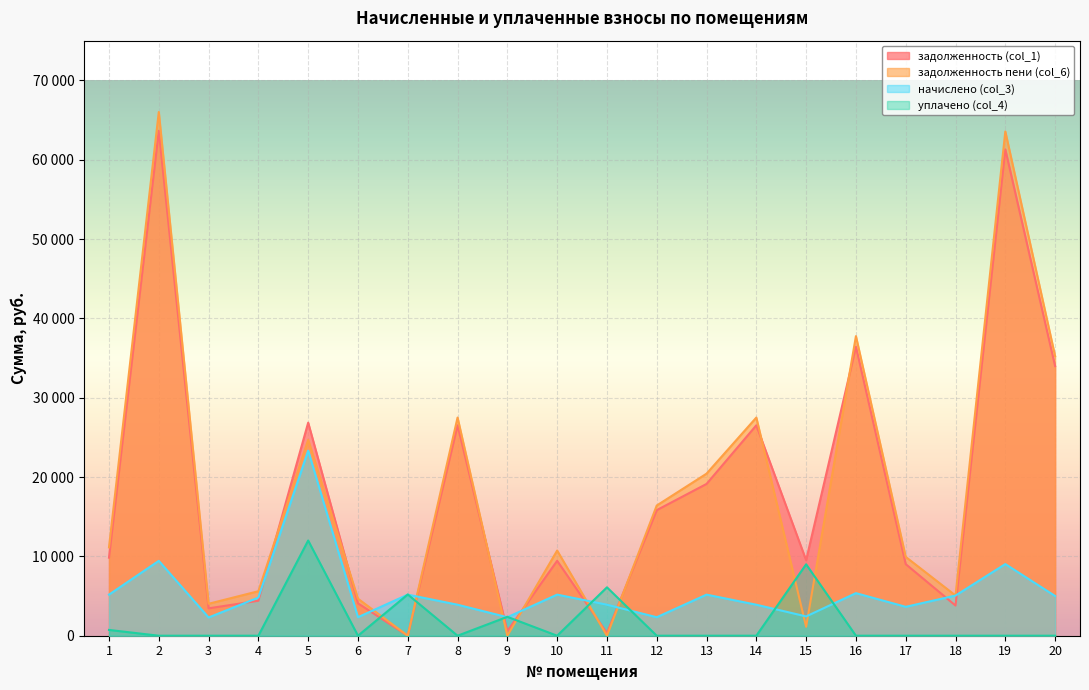

What is the value of the задолженность пени (col_6) point at the 20th from the left?

35238.0